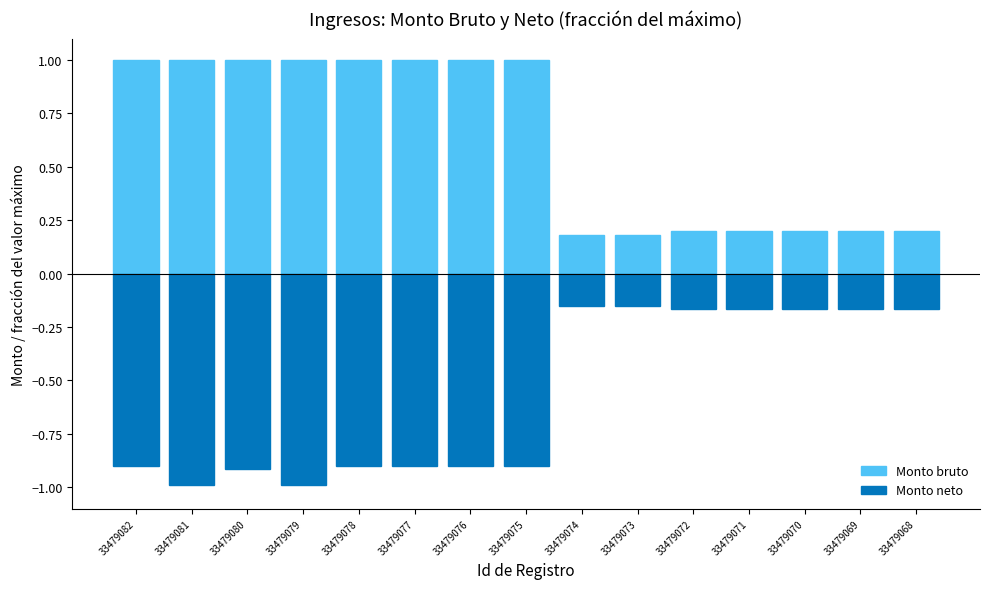

Is the value of Monto neto at 33479079 greater than the value of Monto bruto at 33479077?

No